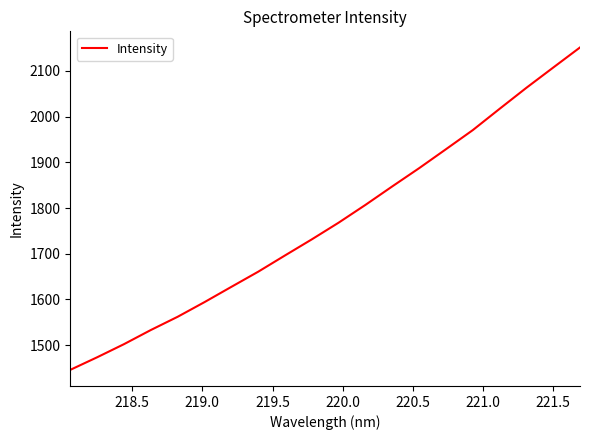

What is the smallest value displayed?

1446.1